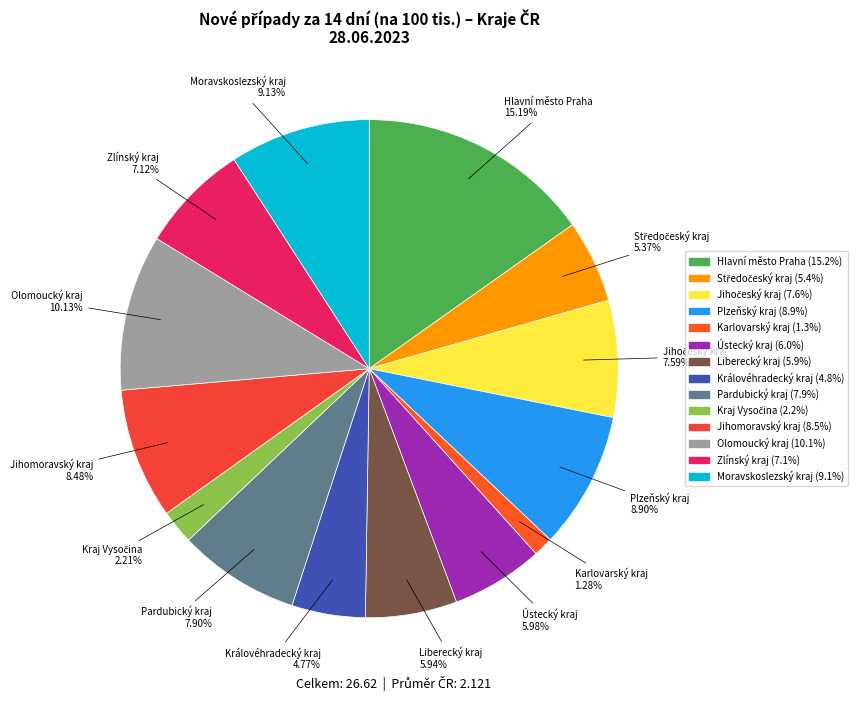

What is the smallest slice in the pie chart?

Karlovarský kraj